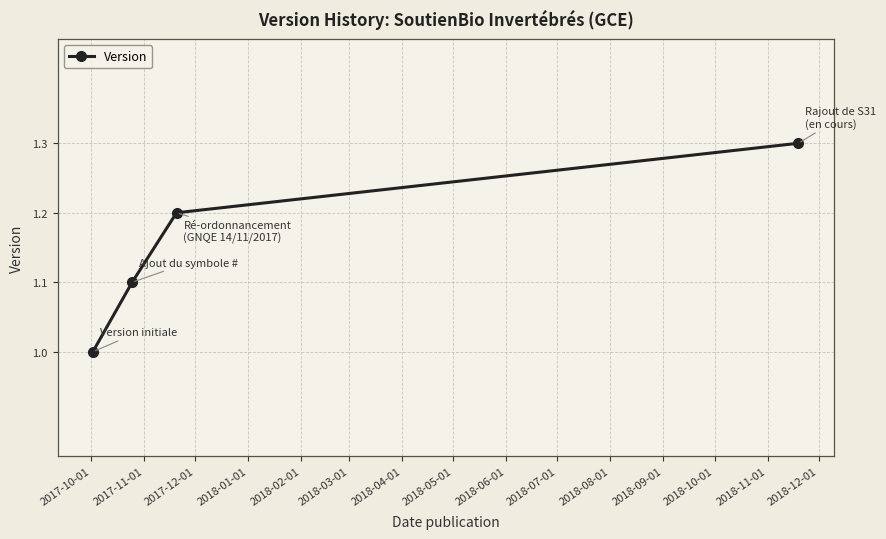

Does the chart display data point markers on the line(s)?

Yes